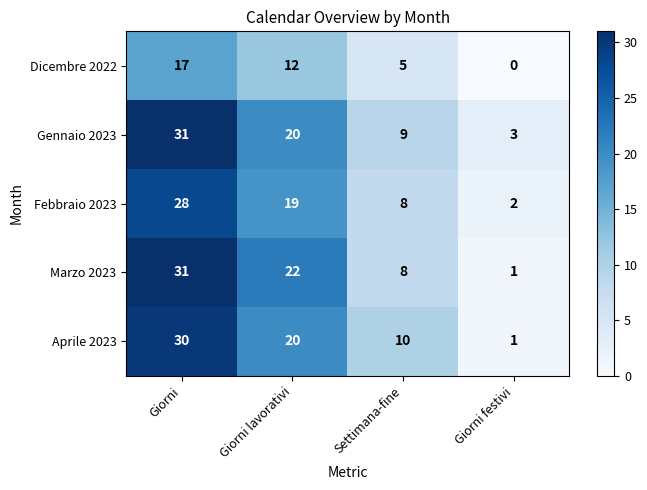

Count the number of data series in this chart.

5